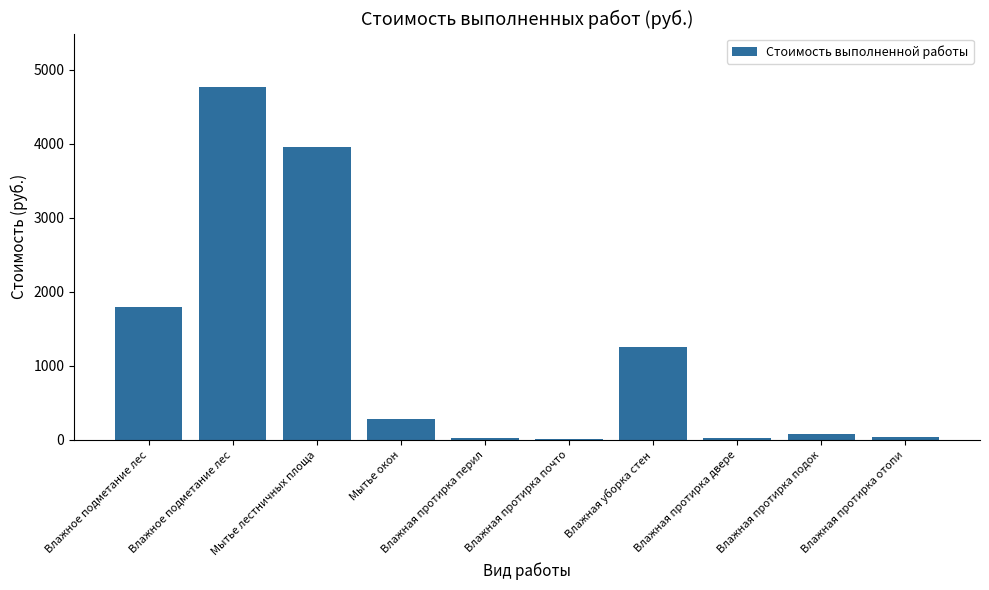

How many data points does each series have?

10